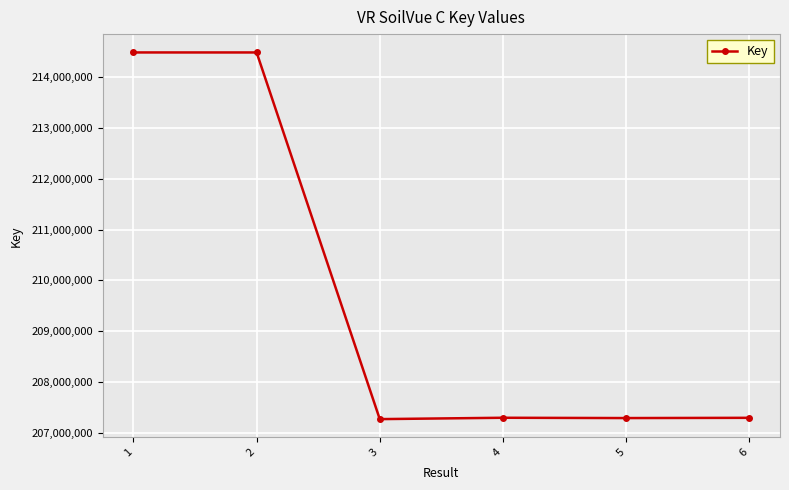

What is the smallest value displayed?

207269429